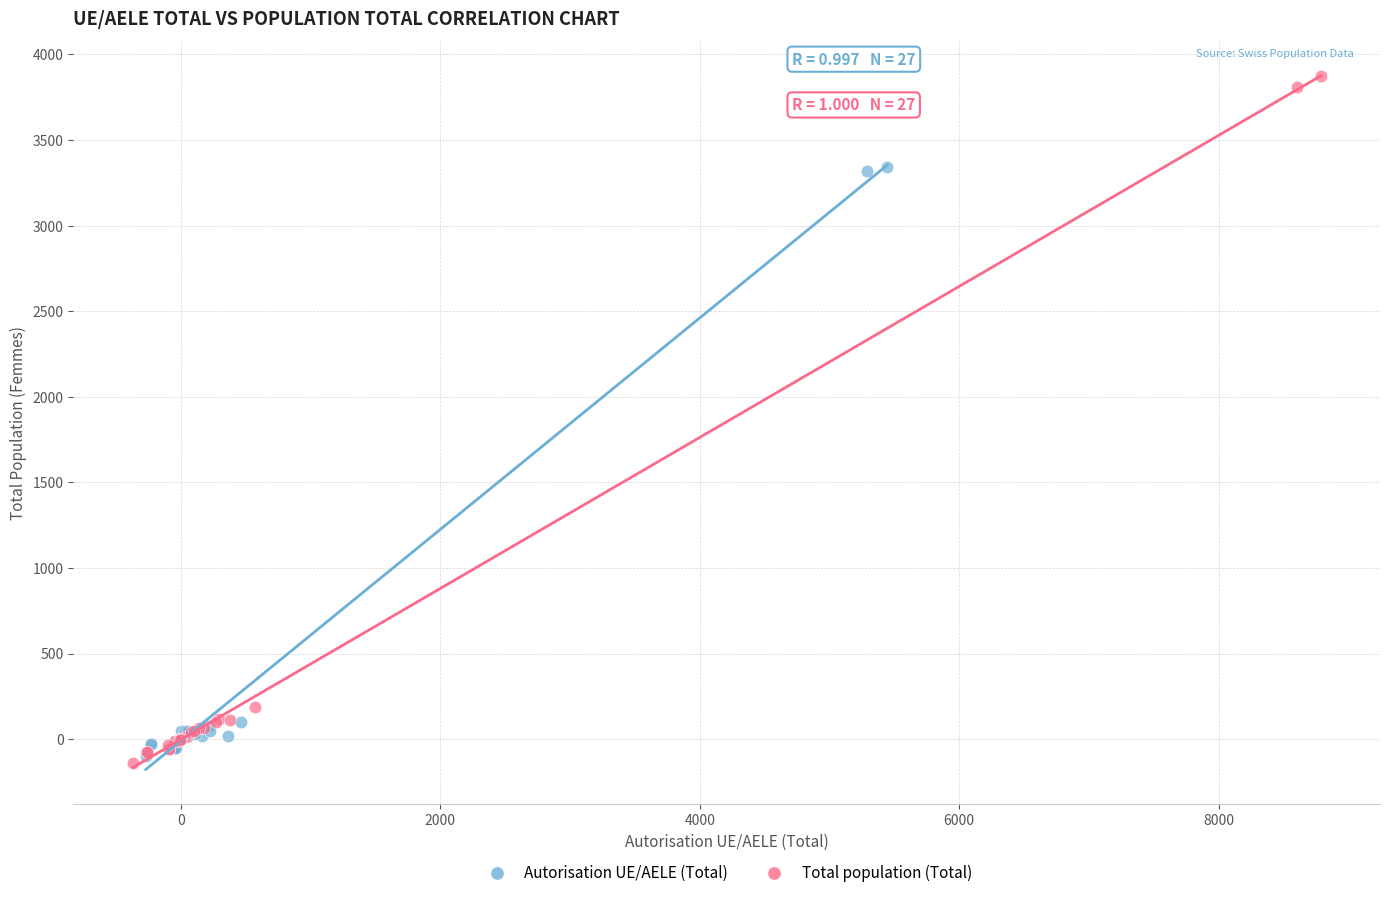

Which series reaches the maximum Y coordinate?

Total population (Total)